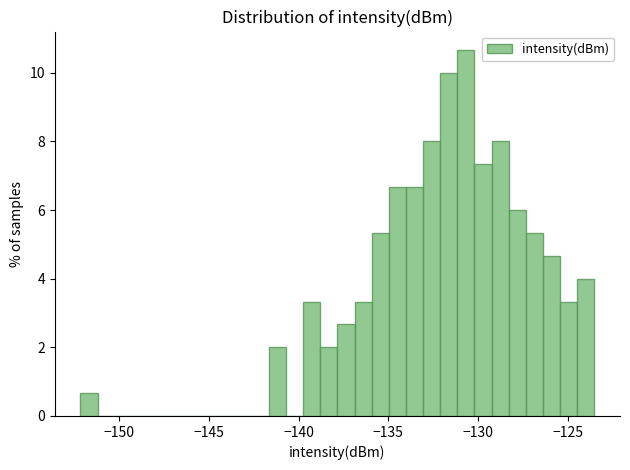

Read against the x-axis, roughly where is the centre of the tallest bar?

-130.5